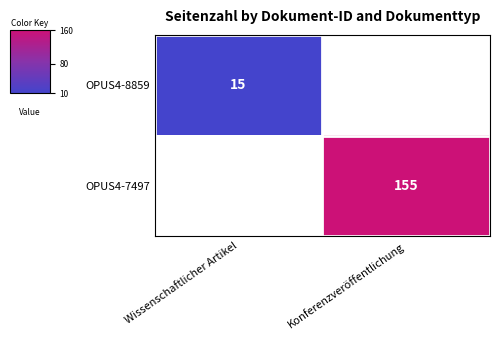

The value of OPUS4-8859 at Wissenschaftlicher Artikel is 9.1. True or false?

False